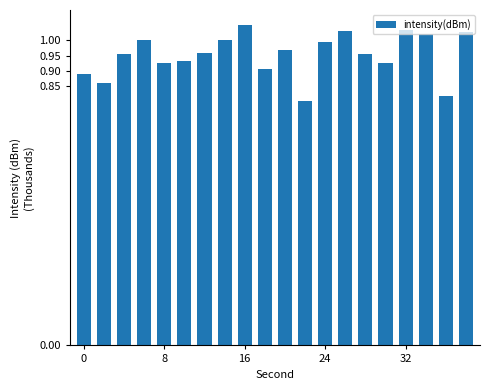

What is the difference between the second highest and second lowest values?

0.2